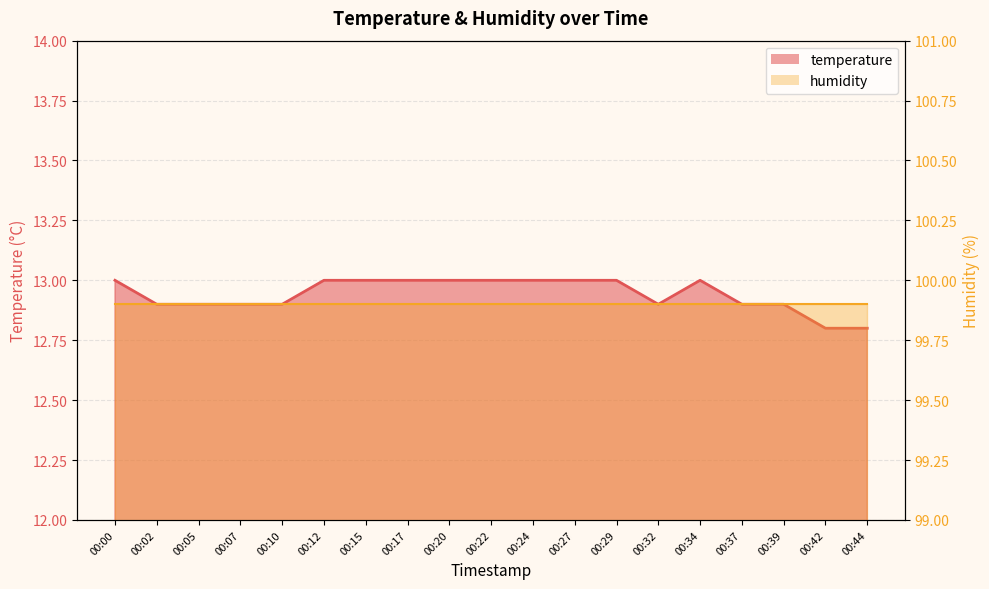

What is the value of the 5th point from the left?

12.9